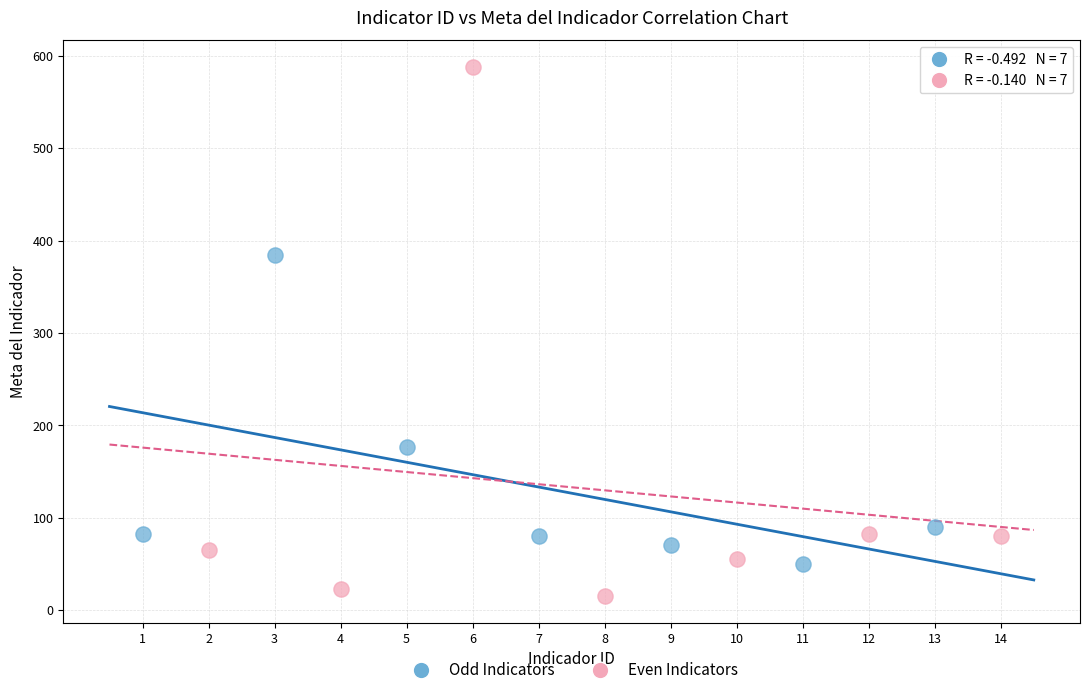

What are all the series names shown in the legend?

Odd Indicators, Even Indicators